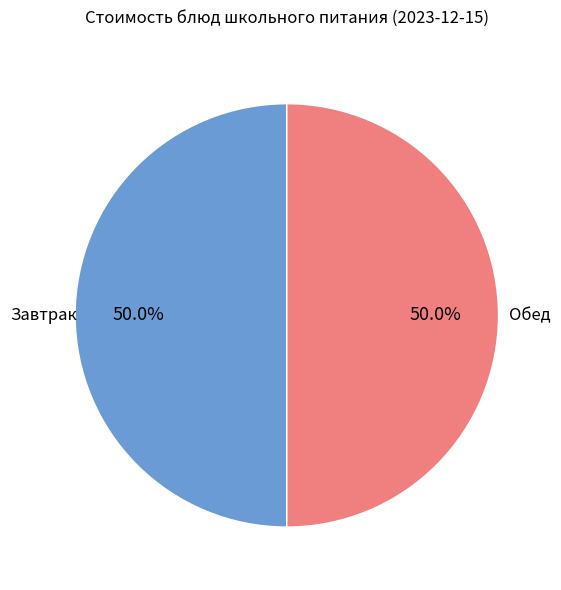

Count the number of slices in the pie.

2